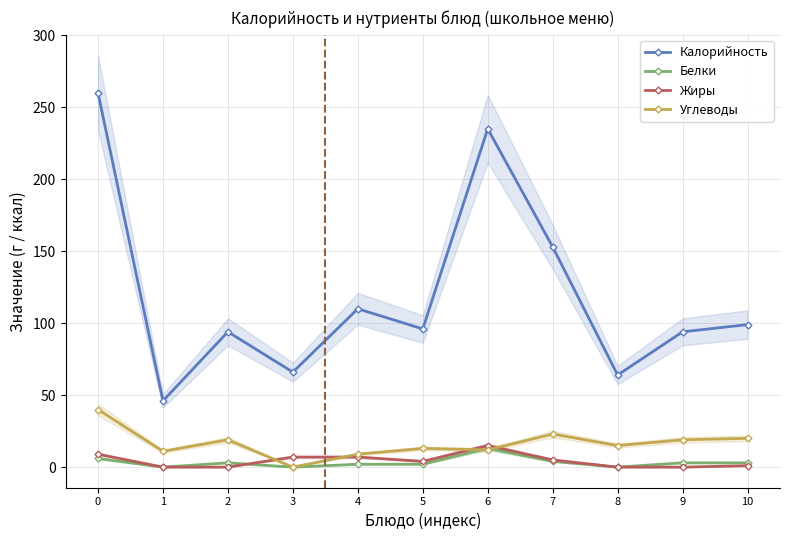

What is the spread (max minus min) of values at 8?

64